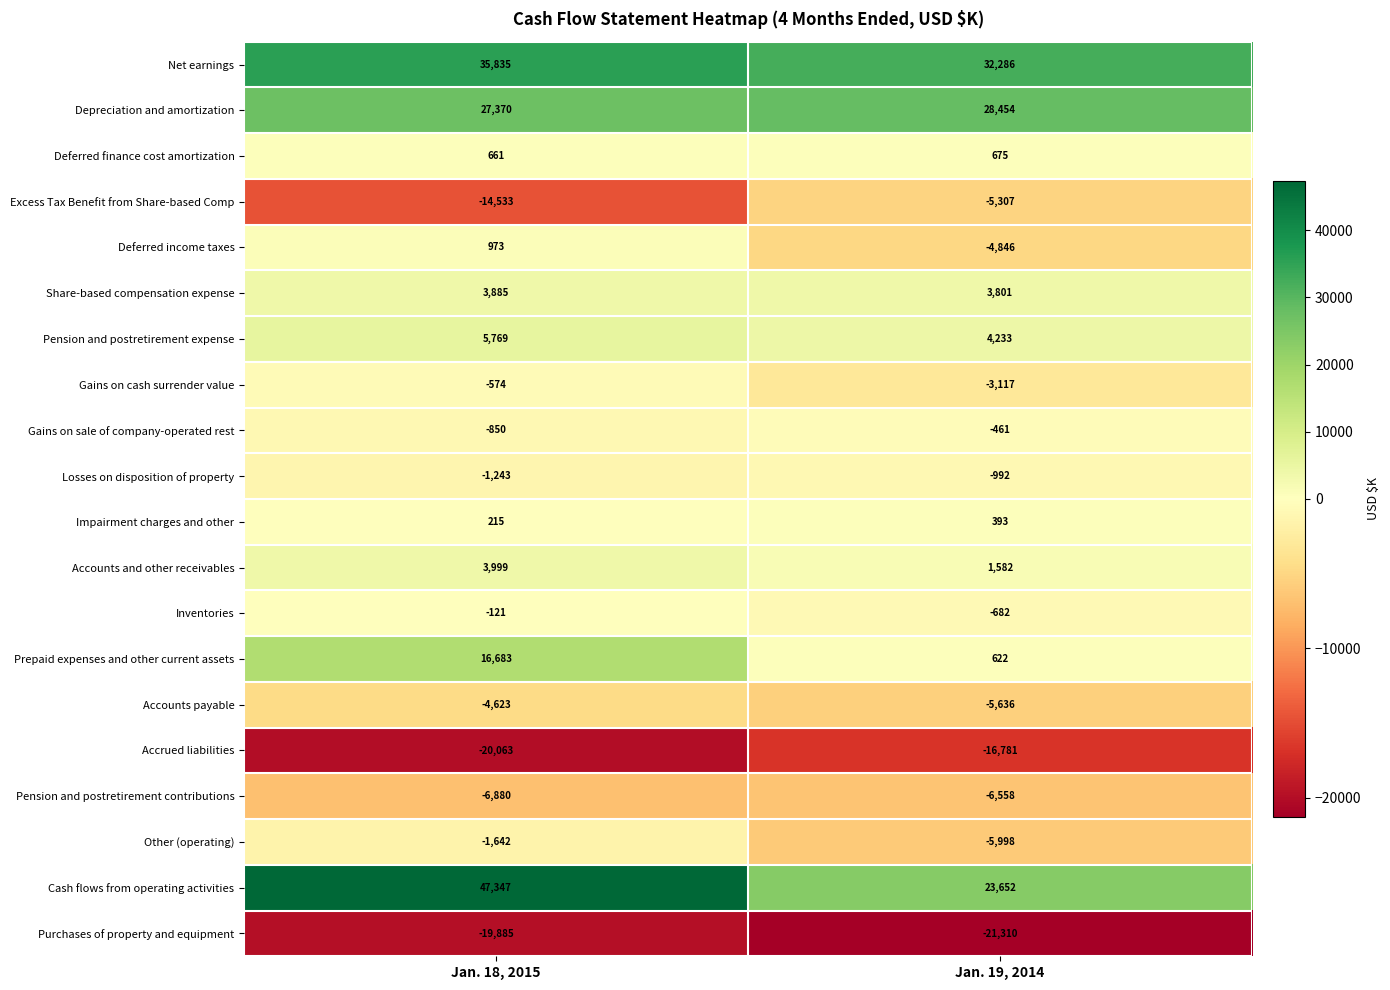

What is the sum of the Impairment charges and other values at Jan. 18, 2015 and Jan. 19, 2014?

608